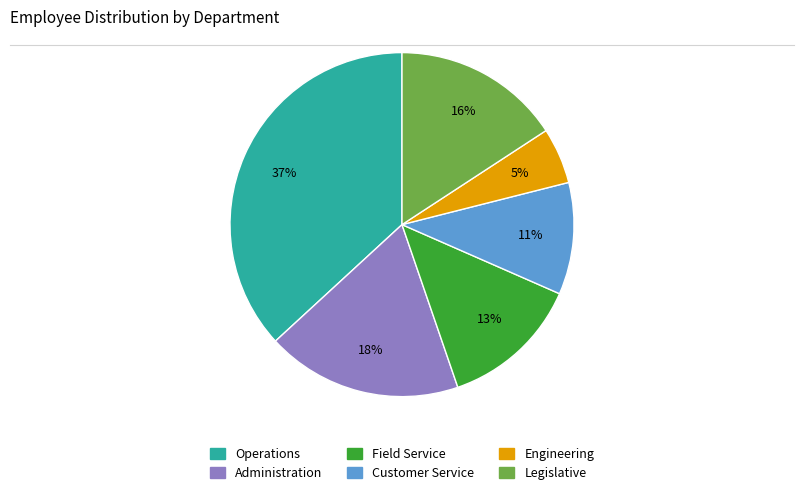

To the nearest percent, what is the combined percentage of Legislative and Administration?

34%